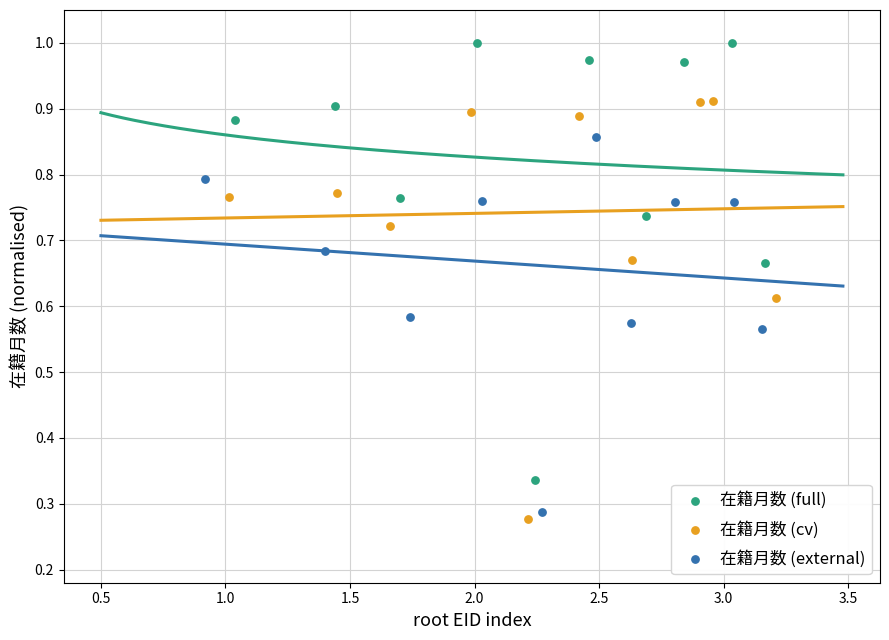

Which series reaches the maximum Y coordinate?

在籍月数 (full)